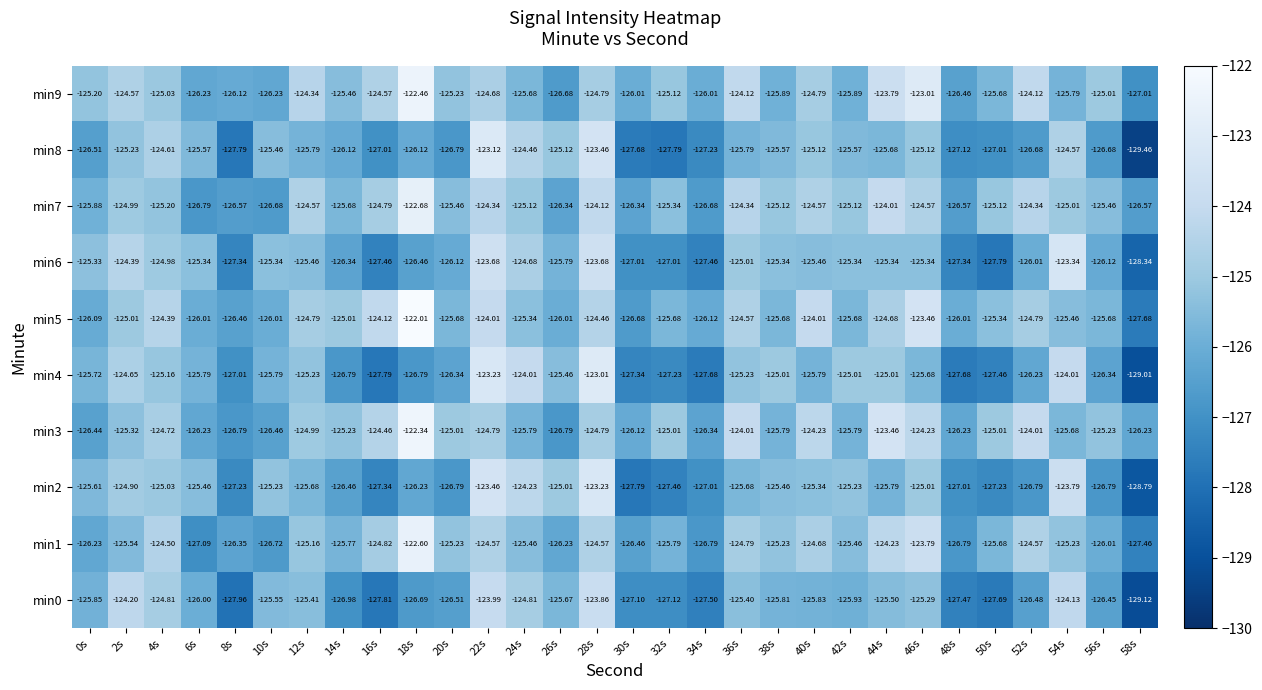

Is the value of min8 at 38s greater than the value of min9 at 32s?

No